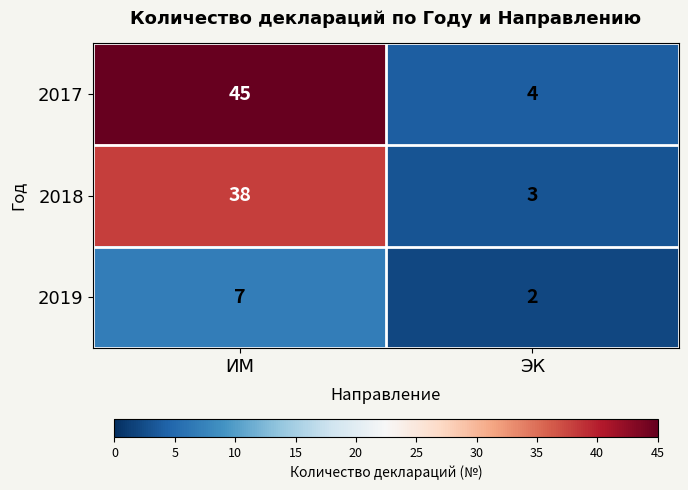

Which category has the highest value in the 2017 series?

ИМ